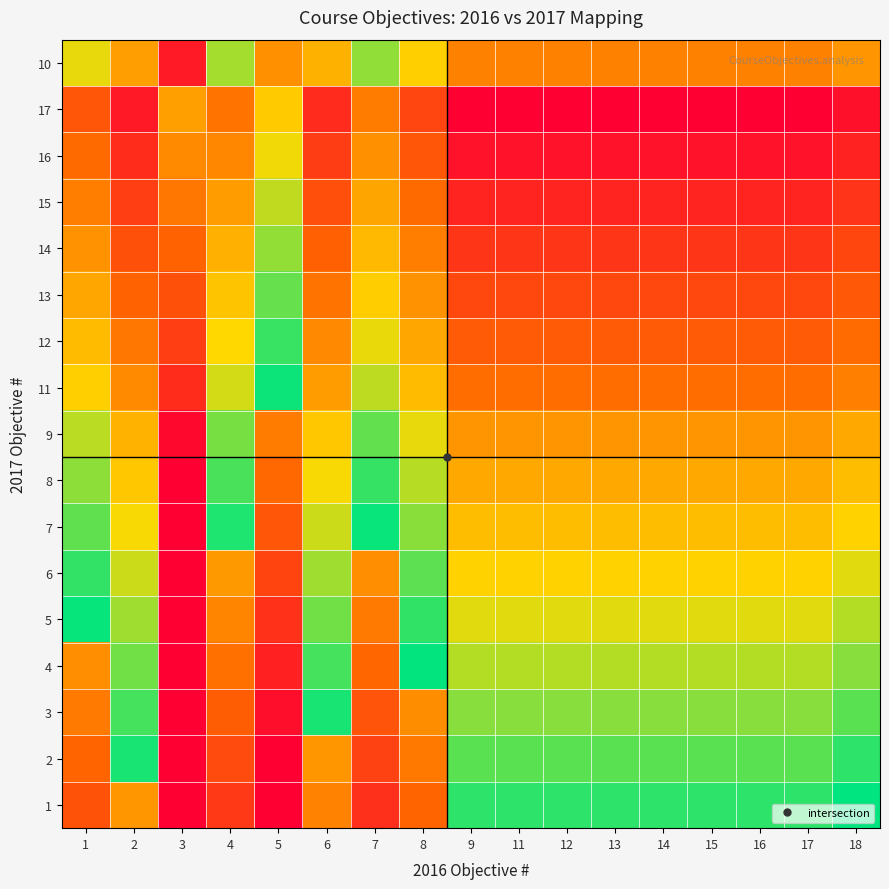

Rank the series by their maximum value, from lowest to highest.

17, 16, 15, 14, 10, 13, 9, 12, 8, 6, 3, 2, 11, 7, 5, 4, 1